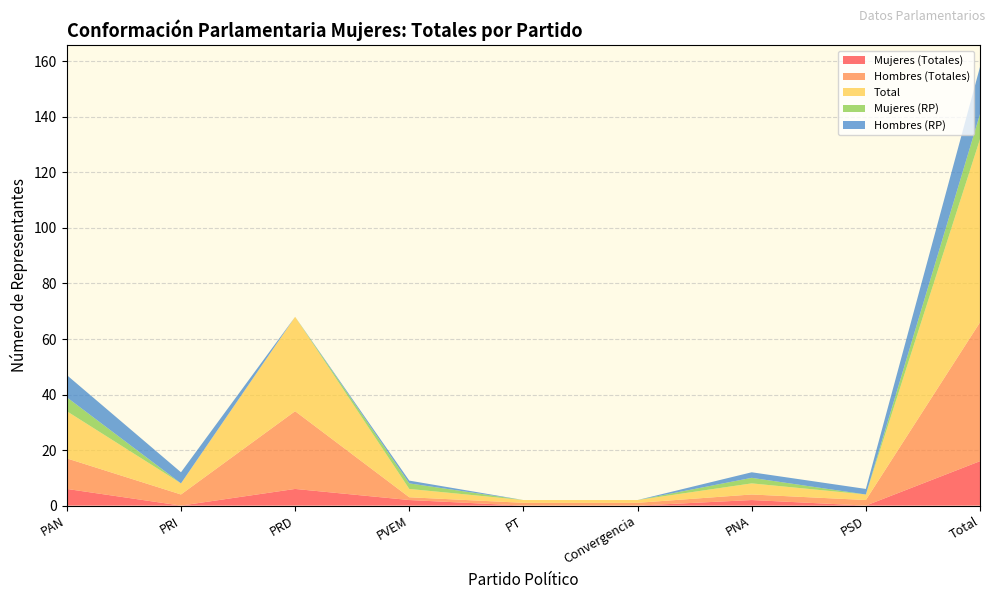

Reading left to right, what are all the values shown in this chart?

Mujeres (Totales): 6	0	6	2	0	0	2	0	16
Hombres (Totales): 11	4	28	1	1	1	2	2	50
Total: 17	4	34	3	1	1	4	2	66
Mujeres (RP): 5	0	0	2	0	0	2	0	9
Hombres (RP): 8	4	0	1	0	0	2	2	17